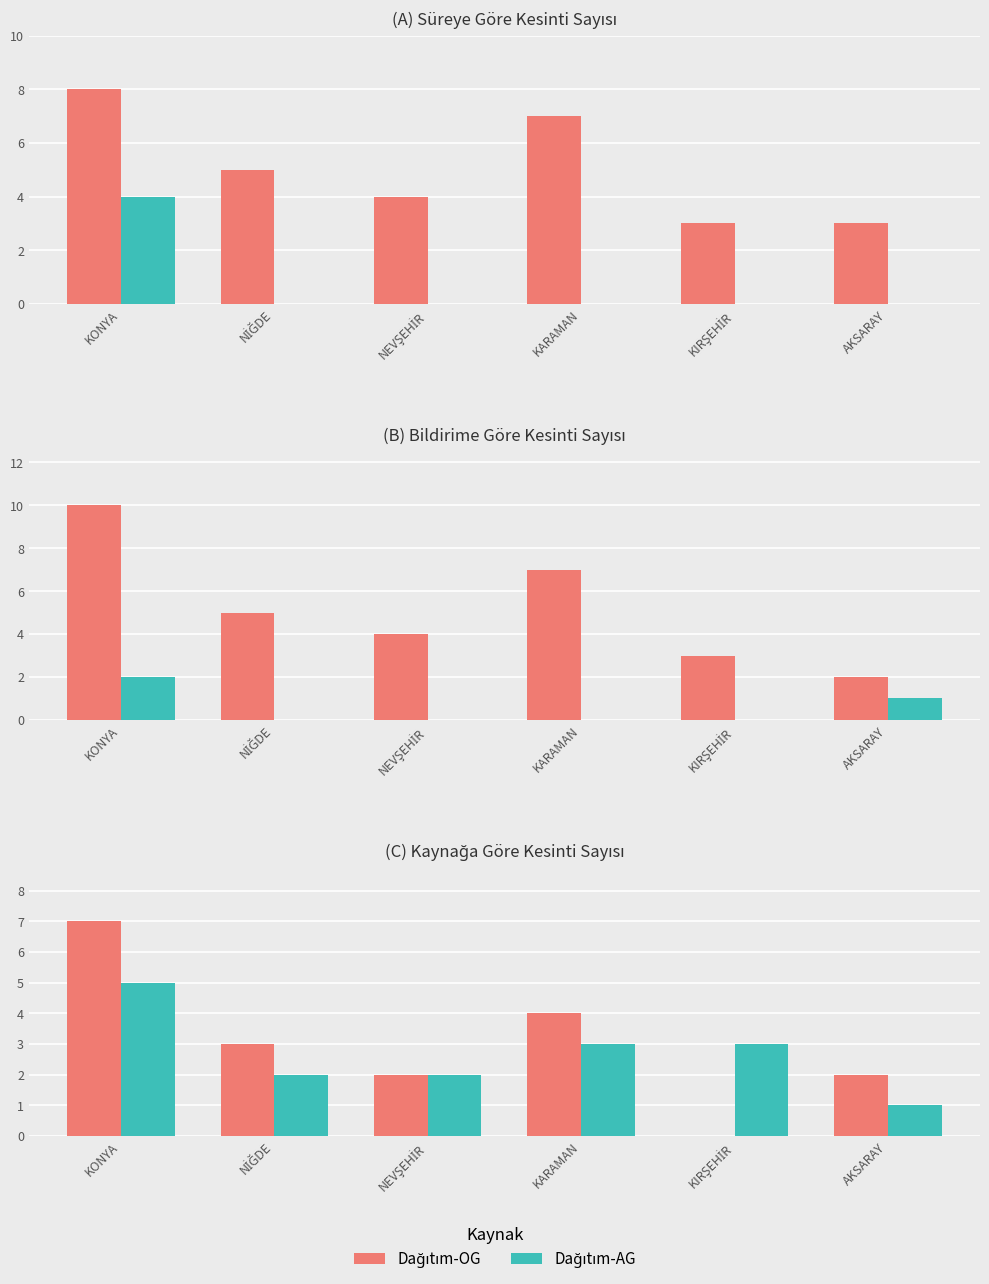

The Dağıtım-AG series shows 1 at KIRŞEHİR. True or false?

False